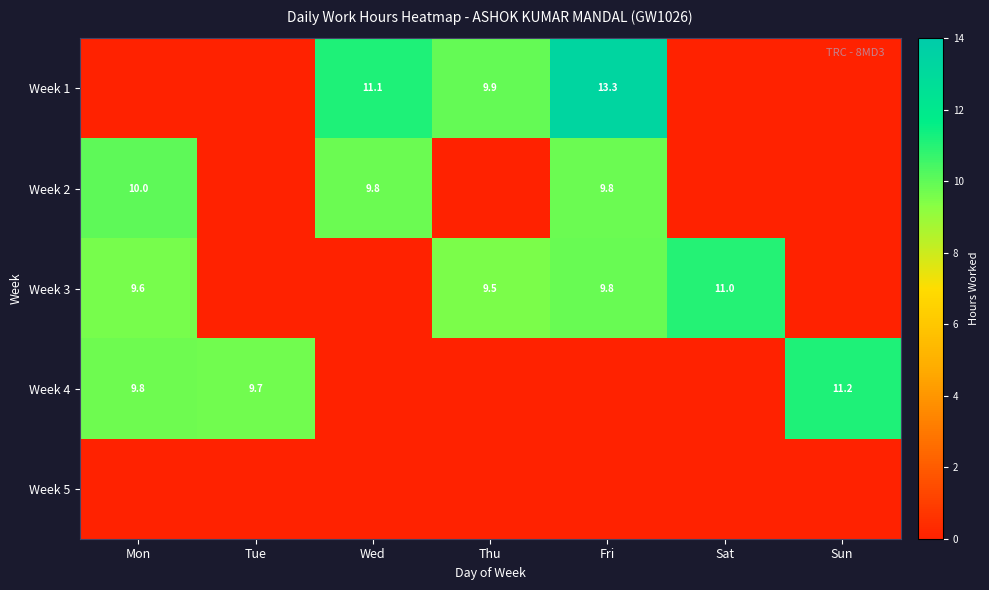

What is the spread (max minus min) of values at Tue?

9.7